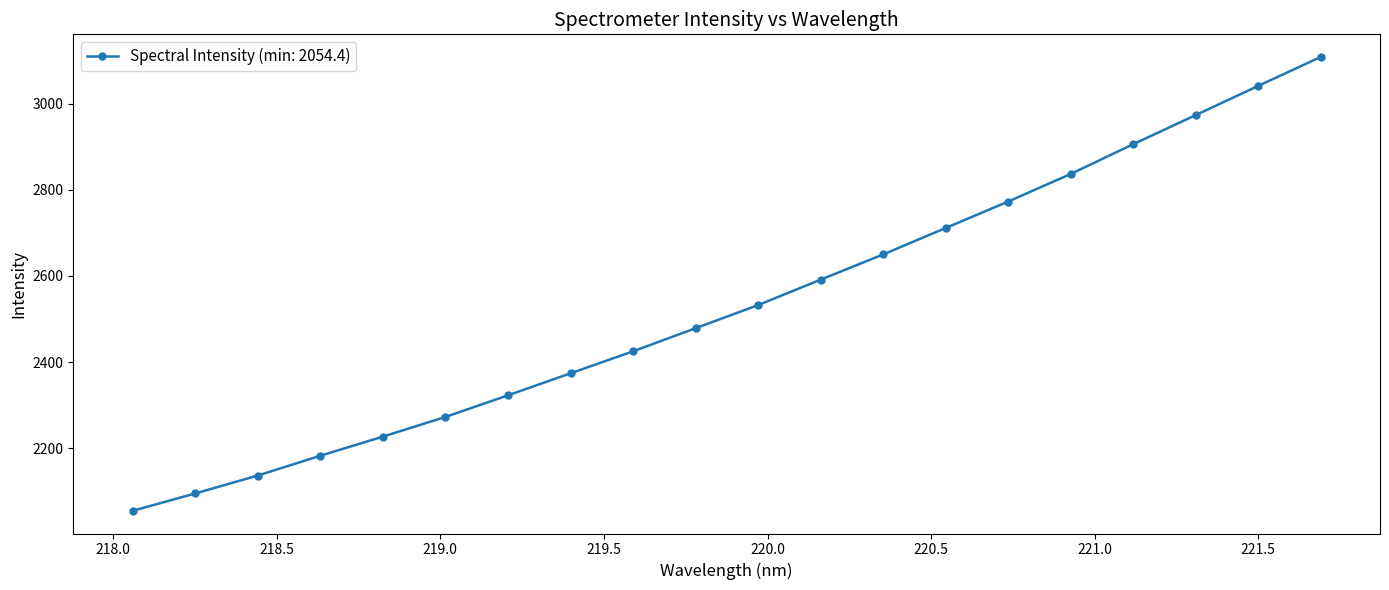

What is the difference between the maximum and second lowest values?

1013.6